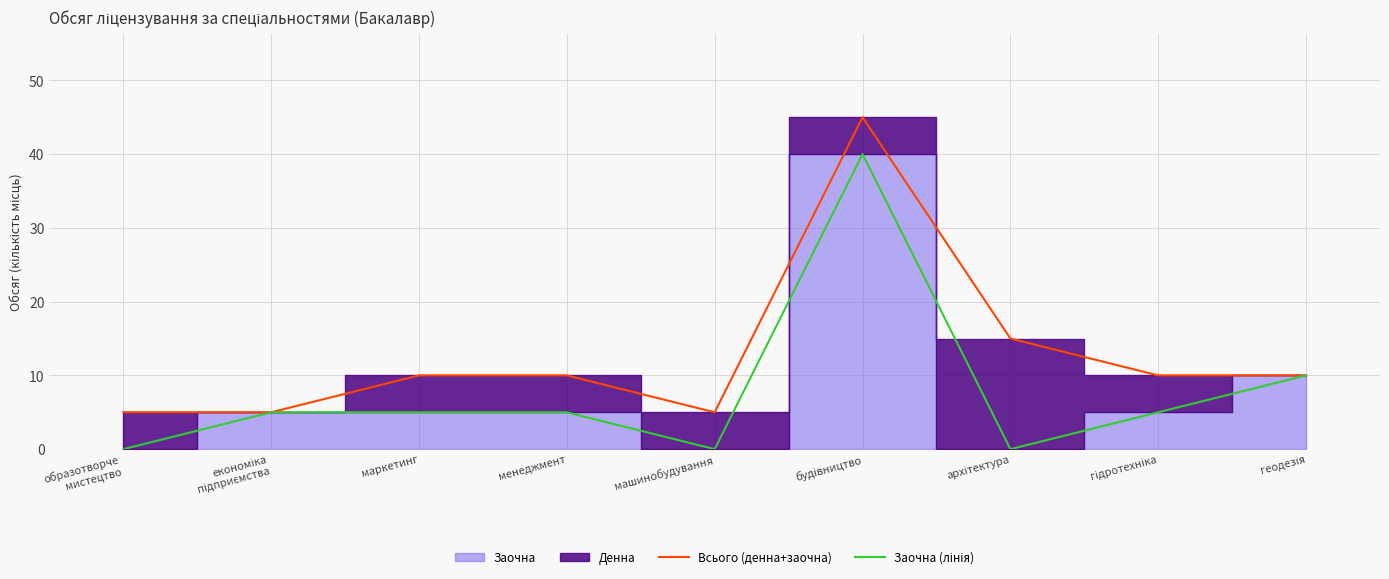

What is the approximate value of Всього (денна+заочна) at машинобудування?

5